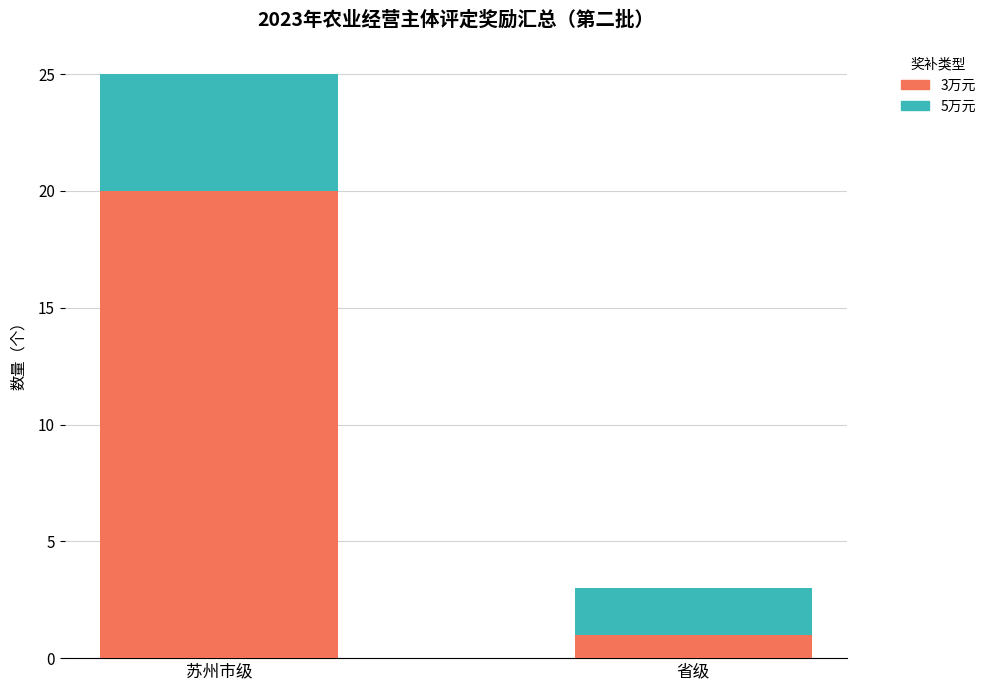

At which label is 3万元 closest to 10?

省级